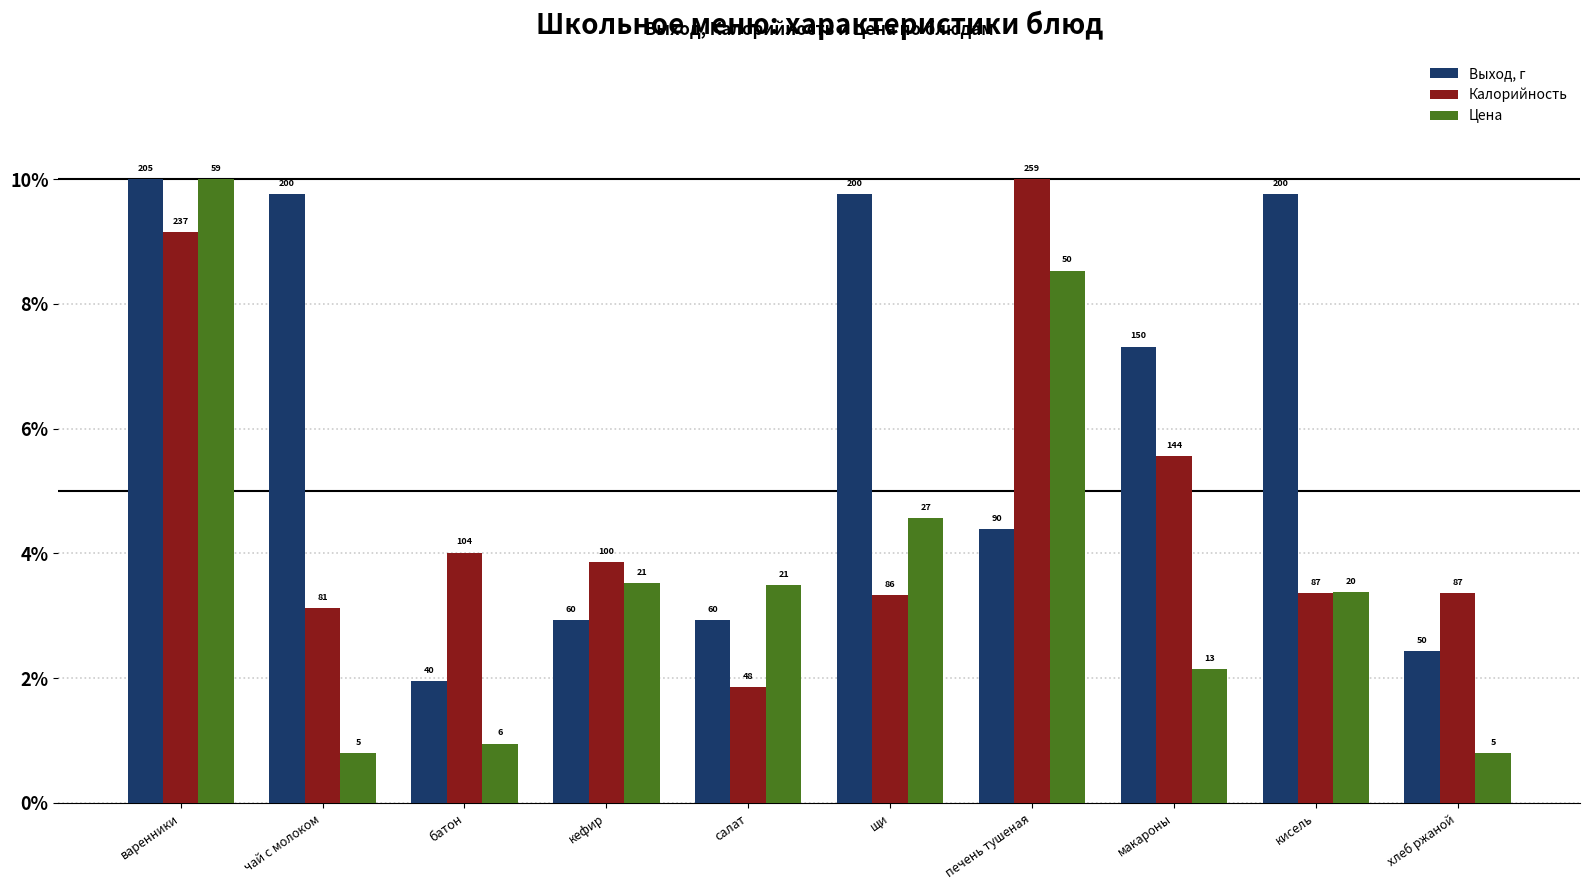

What are all the series names shown in the legend?

Выход, г, Калорийность, Цена